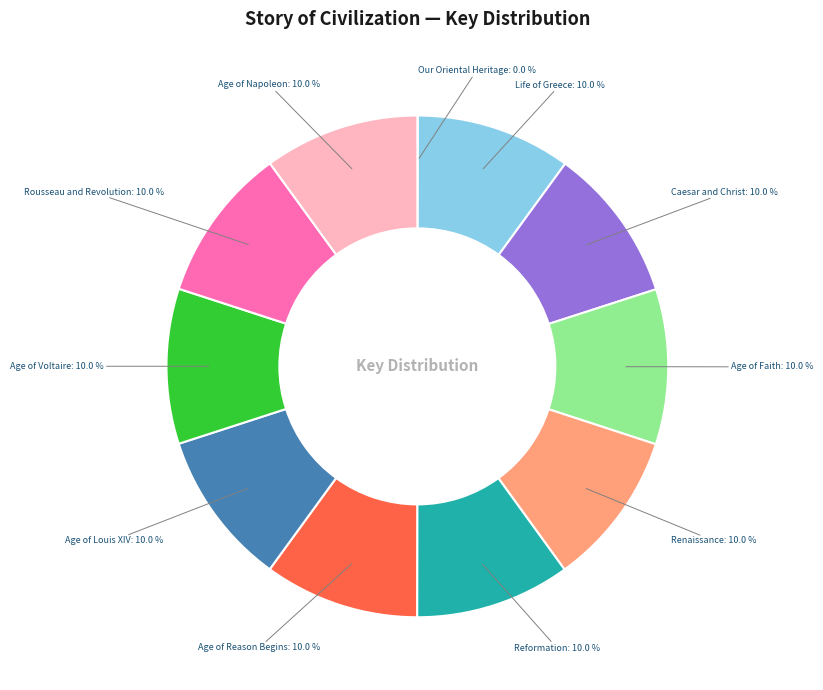

Is there a majority slice in this chart?

No